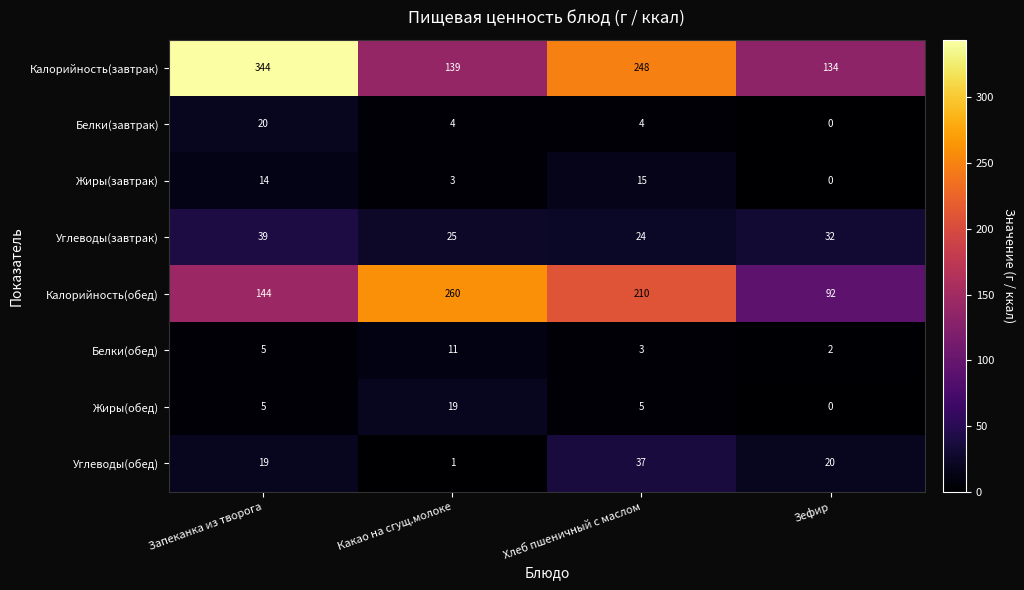

Is it true that Жиры(завтрак) equals 14 at Запеканка из творога?

True